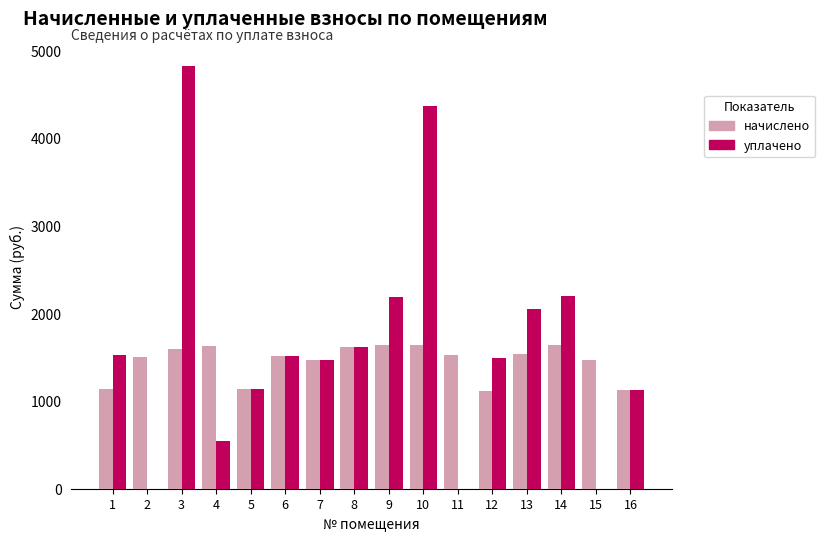

The value of уплачено at 4 is 542.6. True or false?

True